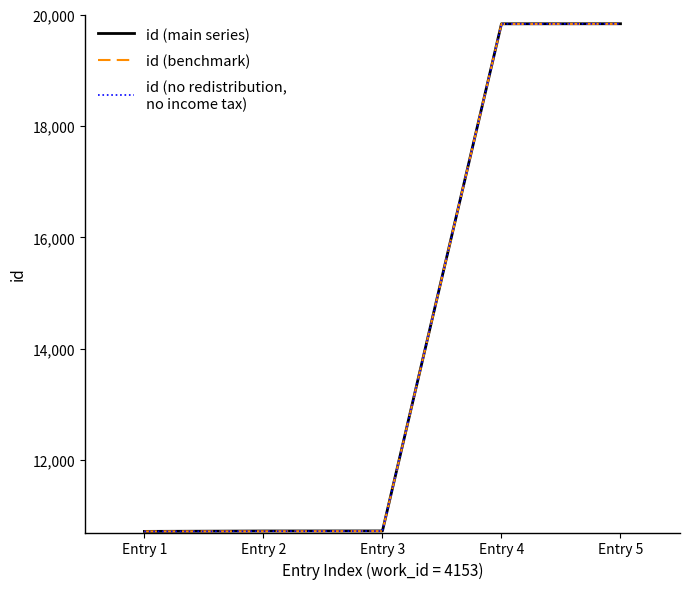

What is the minimum value shown in the chart?

10719